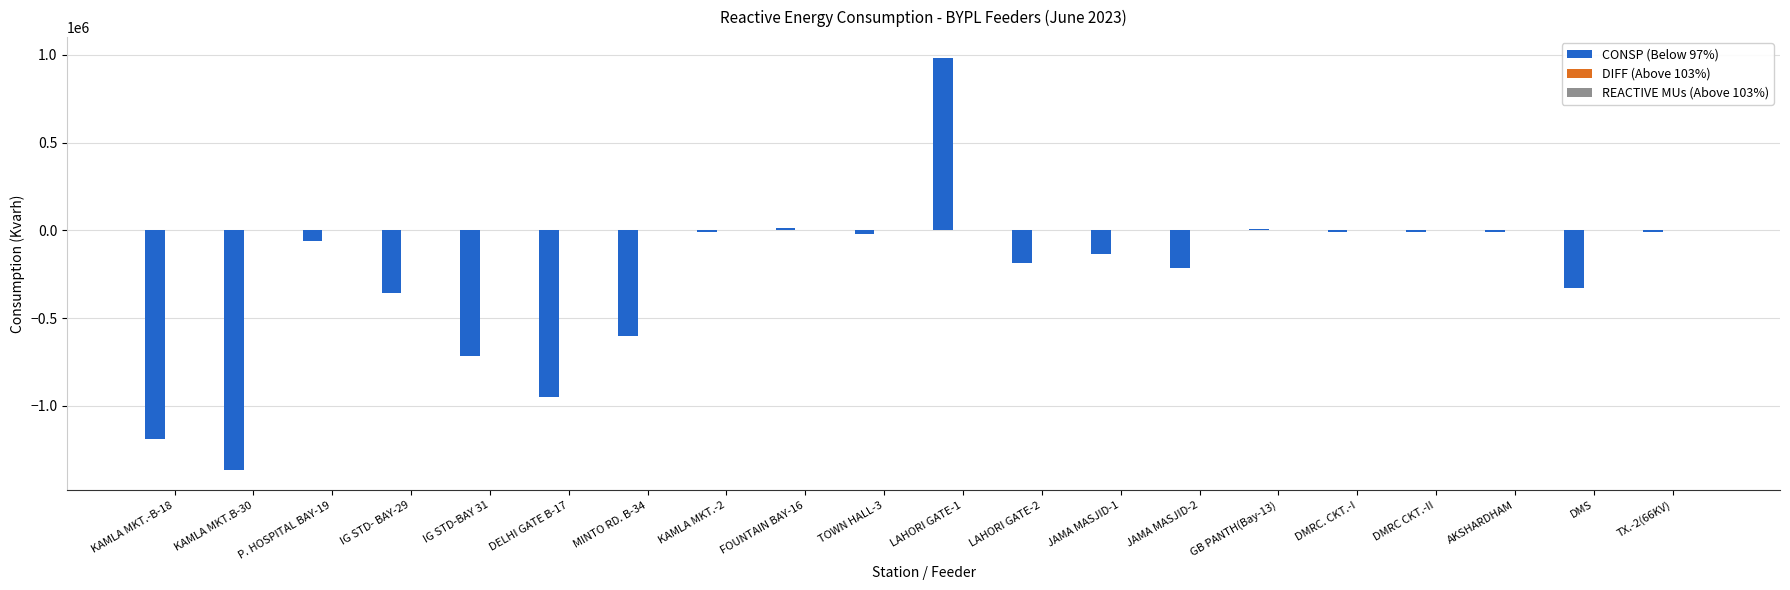

What is the greatest value displayed?

983997.5